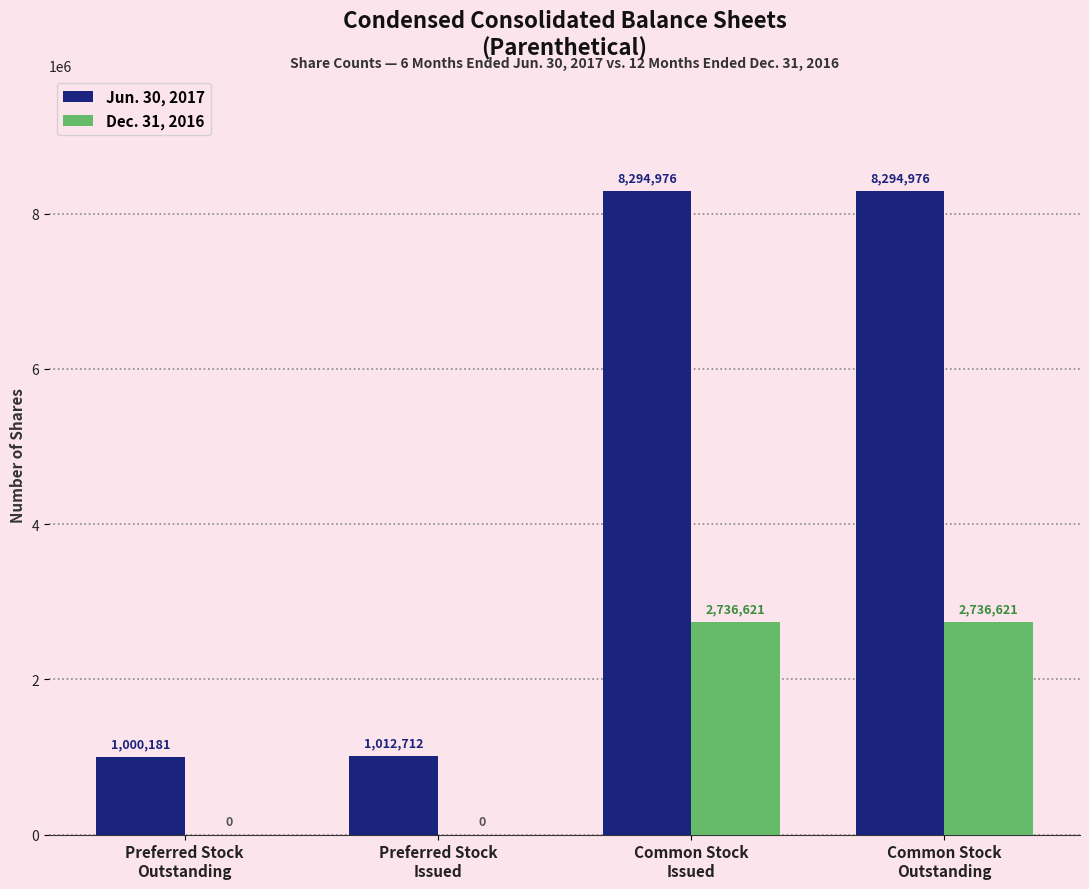

What is the sum of all Dec. 31, 2016 values?

5473242